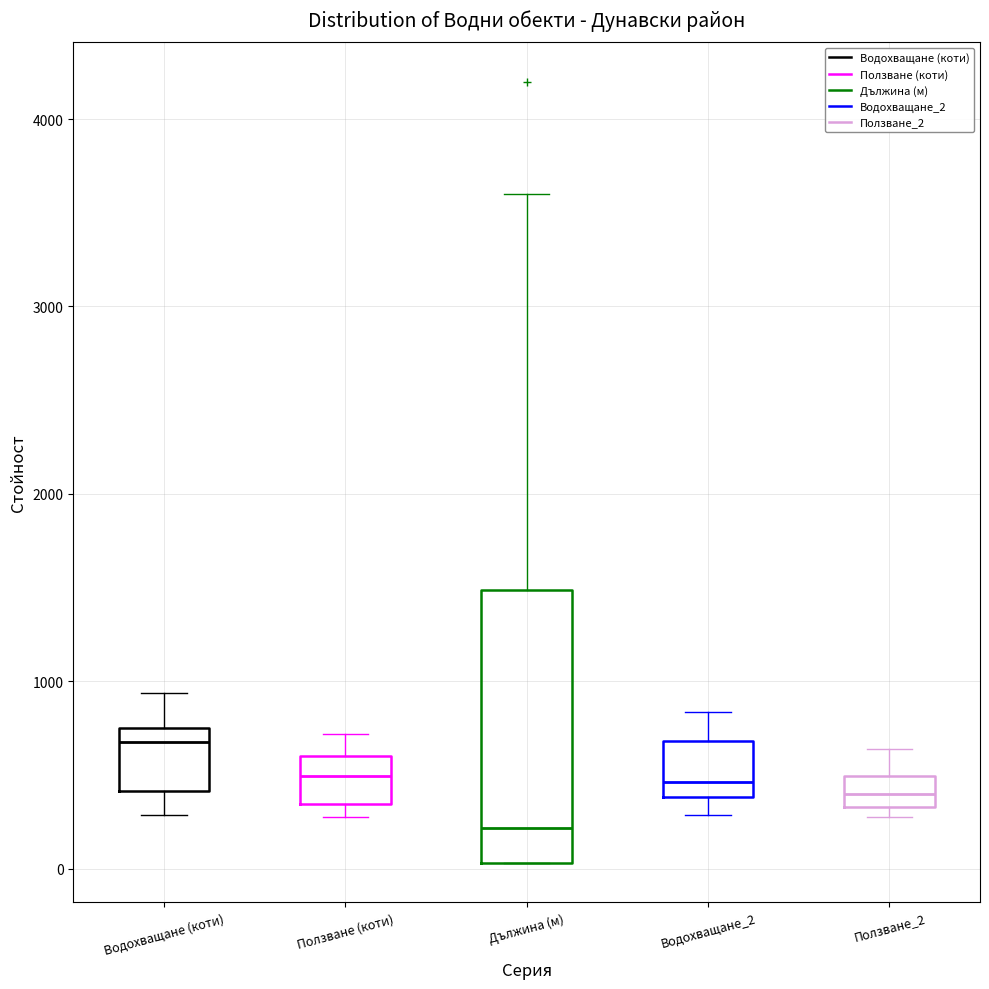

Where does the median line of the box for Ползване_2 sit on the y-axis? The values are not printed on the chart, so give them approximately, as read against the axis.

400